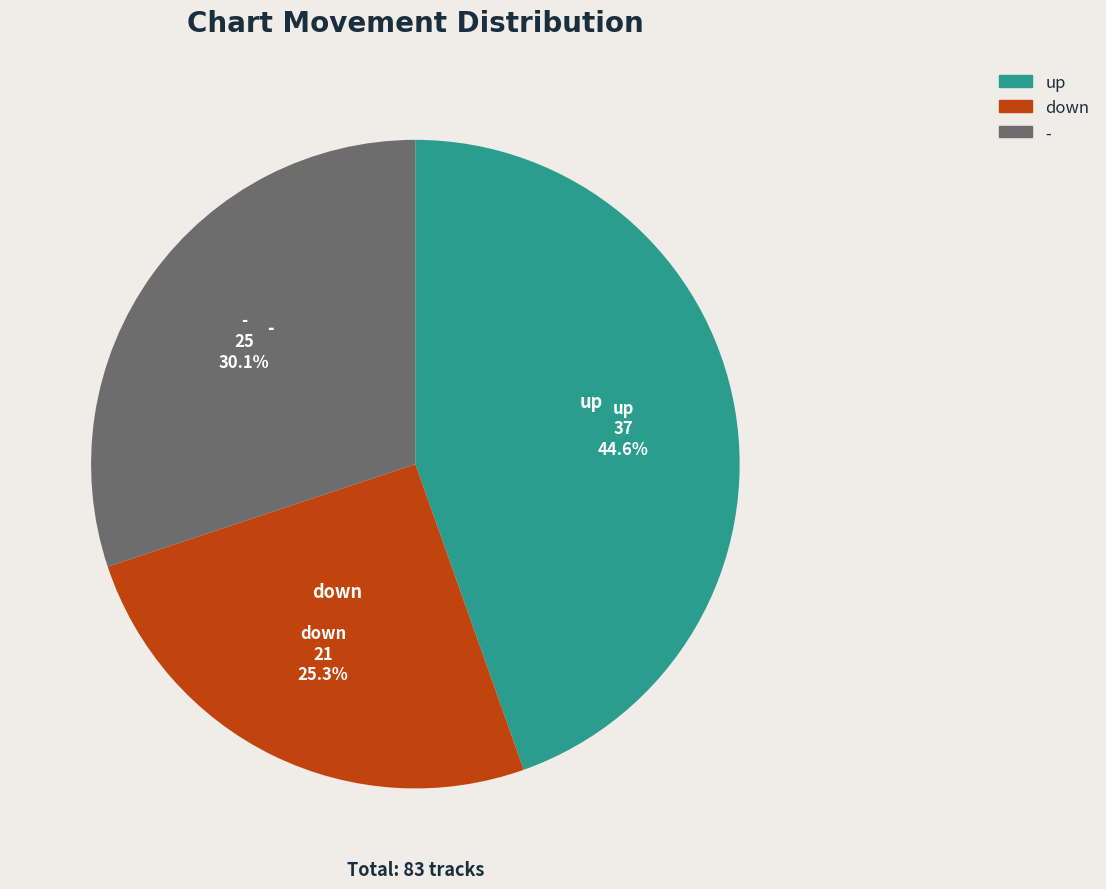

To the nearest percent, what portion does up represent?

45%